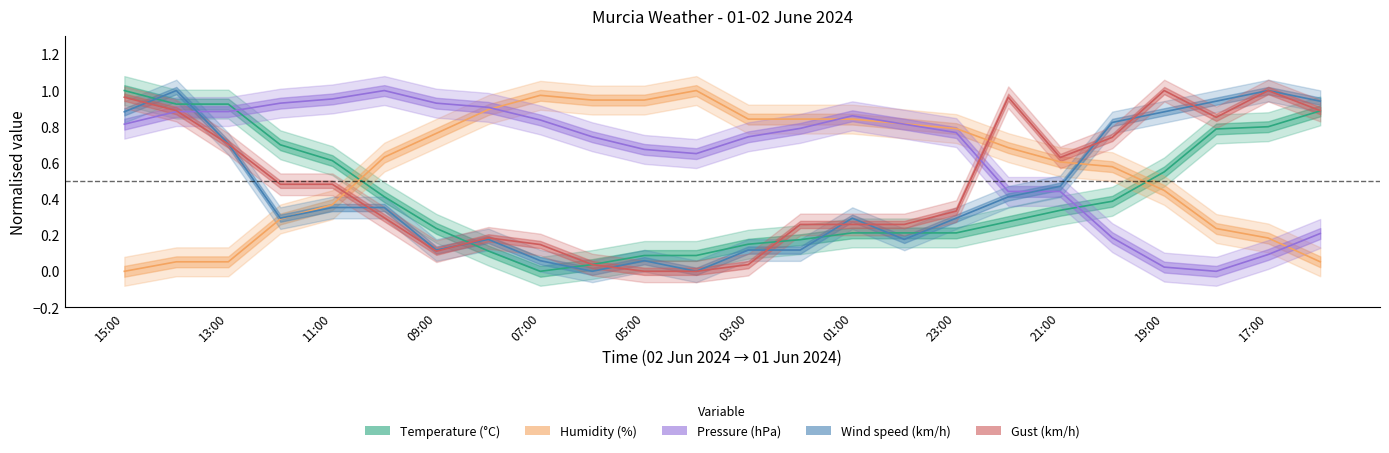

Which series ends up on top after the final intersection of Wind speed and Temperature?

Wind speed